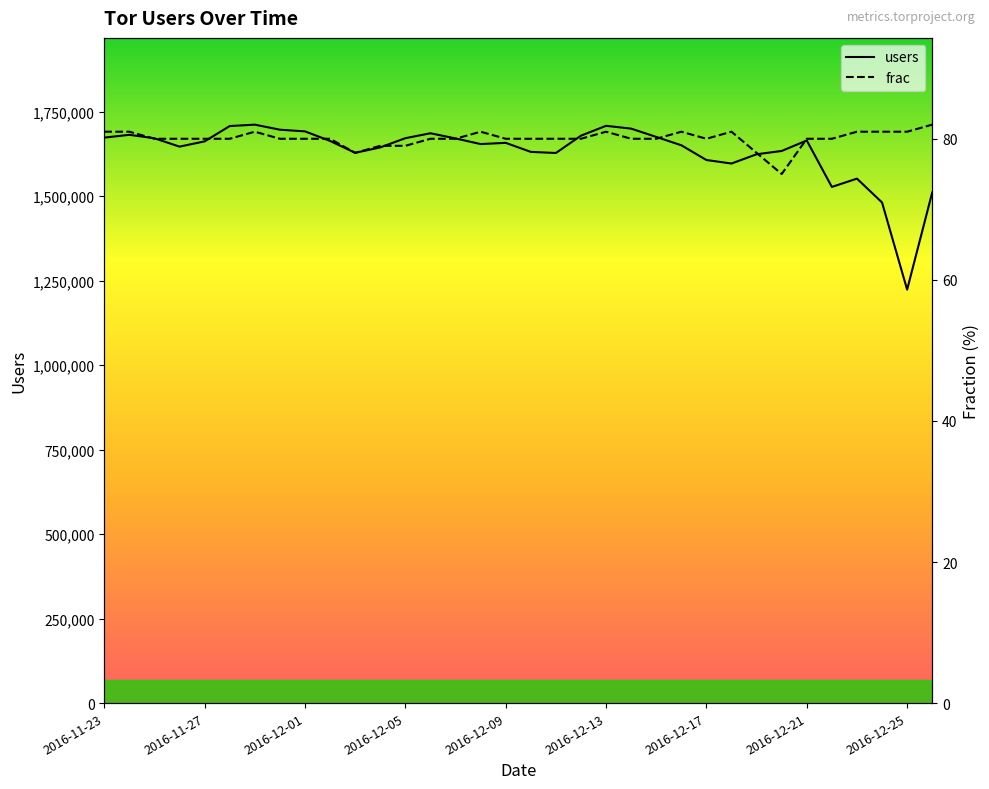

What is the minimum value for users?

1223376